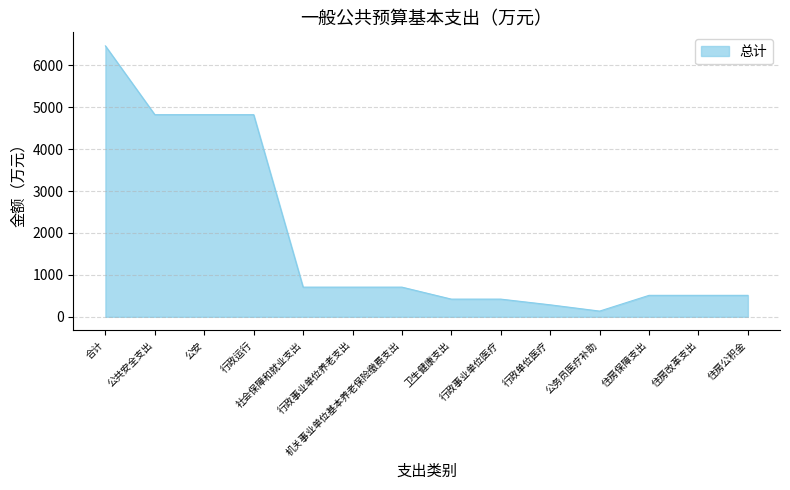

What is the difference between the maximum and minimum values?

6325.3